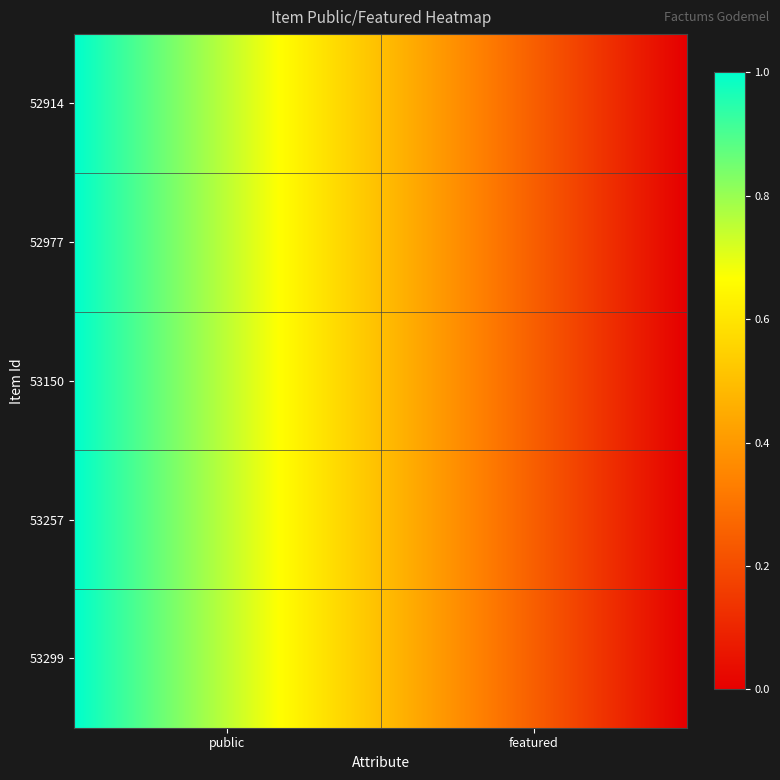

Reading right to left, transcribe all the data shown in this chart.

53299: 0	1
53257: 0	1
53150: 0	1
52977: 0	1
52914: 0	1